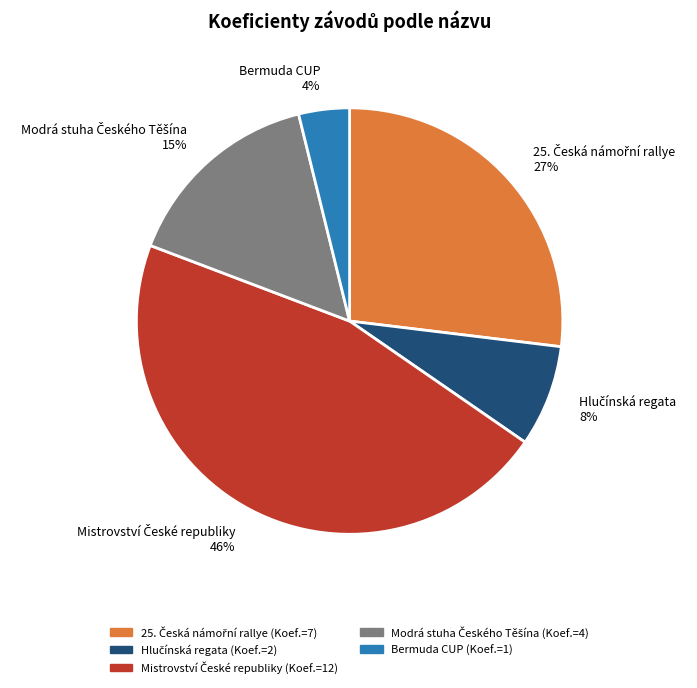

What percentage is the Bermuda CUP 4% slice, to the nearest percent?

4%